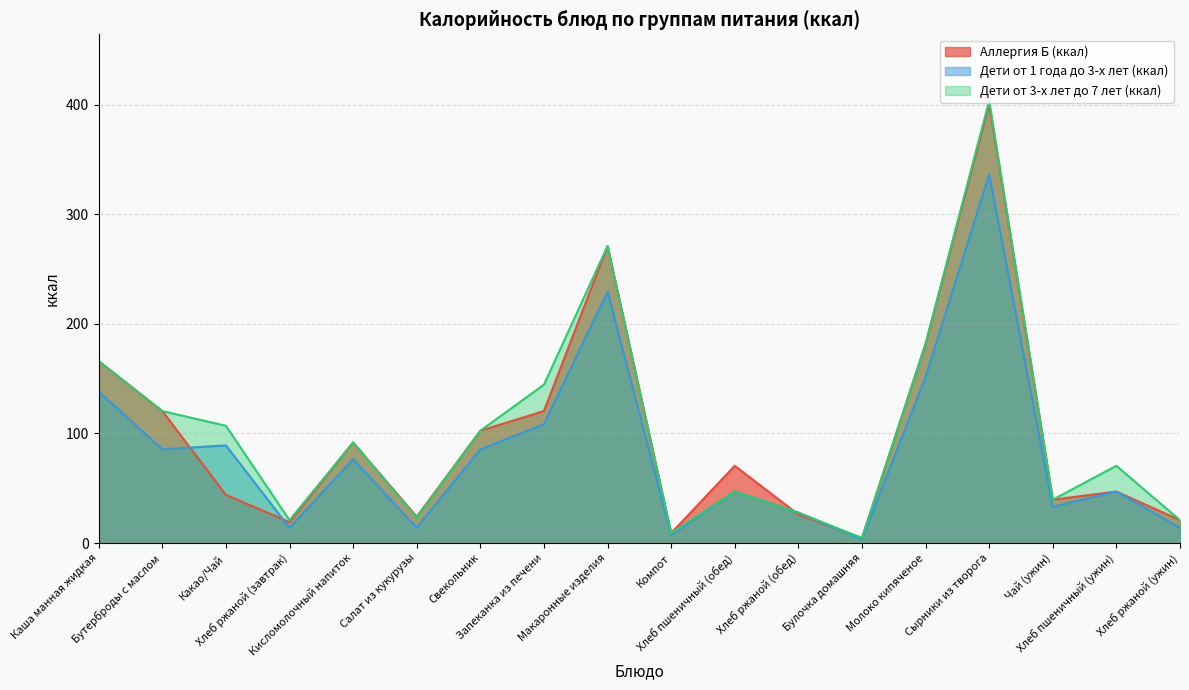

At Молоко кипяченое, list the series in order from largest to smallest.

Аллергия Б (ккал), Дети от 3-х лет до 7 лет (ккал), Дети от 1 года до 3-х лет (ккал)